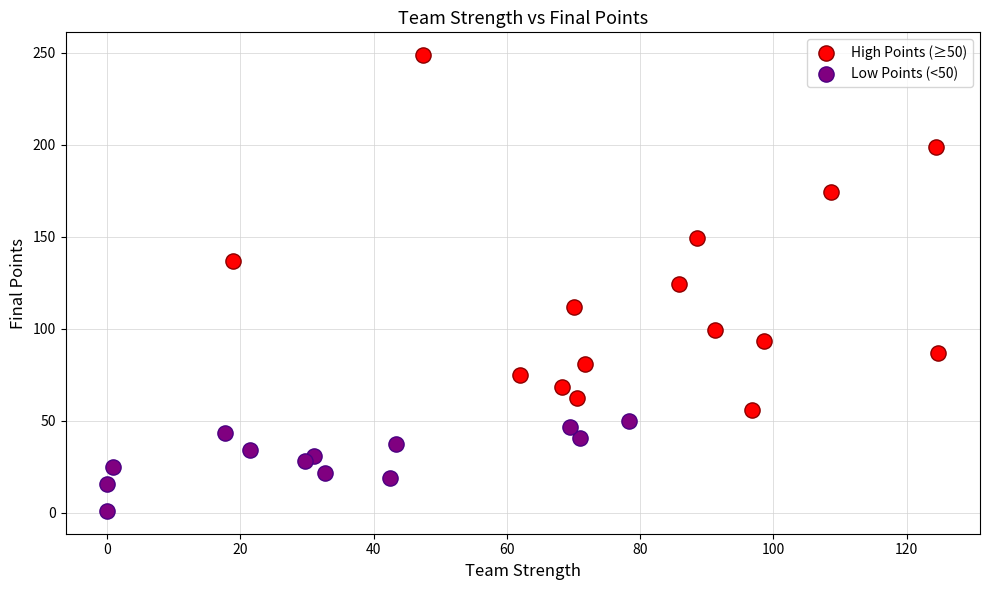

Which series contains the highest Y value?

High Points (≥50)